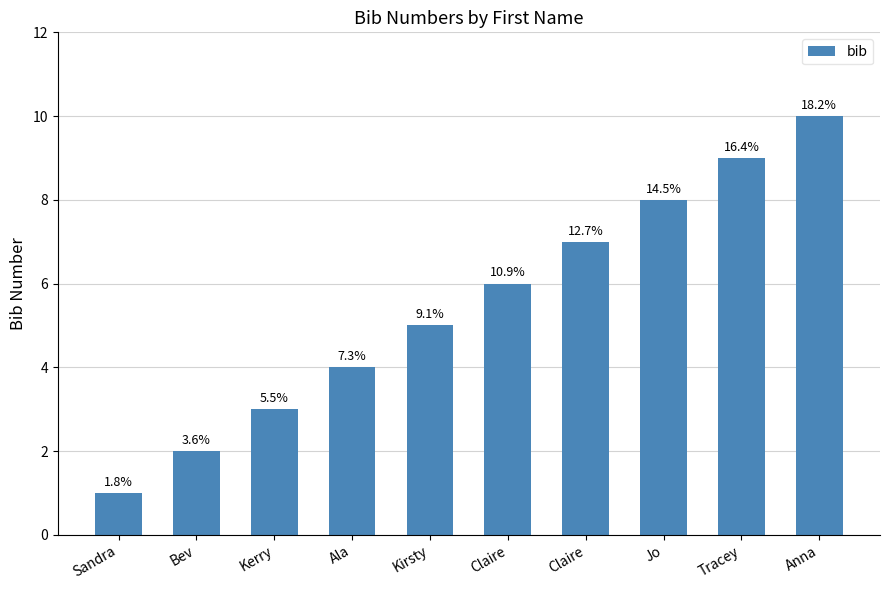

Which label corresponds to the largest value in the chart?

Anna